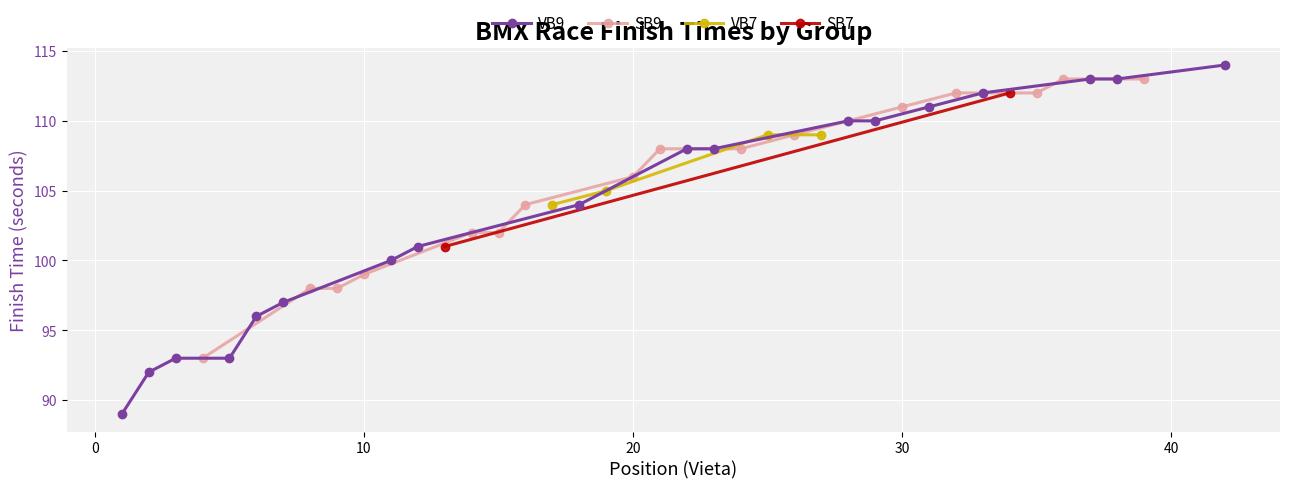

How many lines are shown in the chart?

4